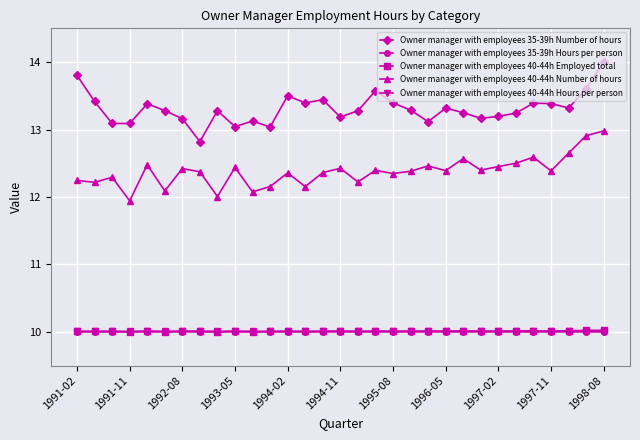

What is the value of the Owner manager with employees 40-44h Hours per person point at the 8th from the left?

10.0